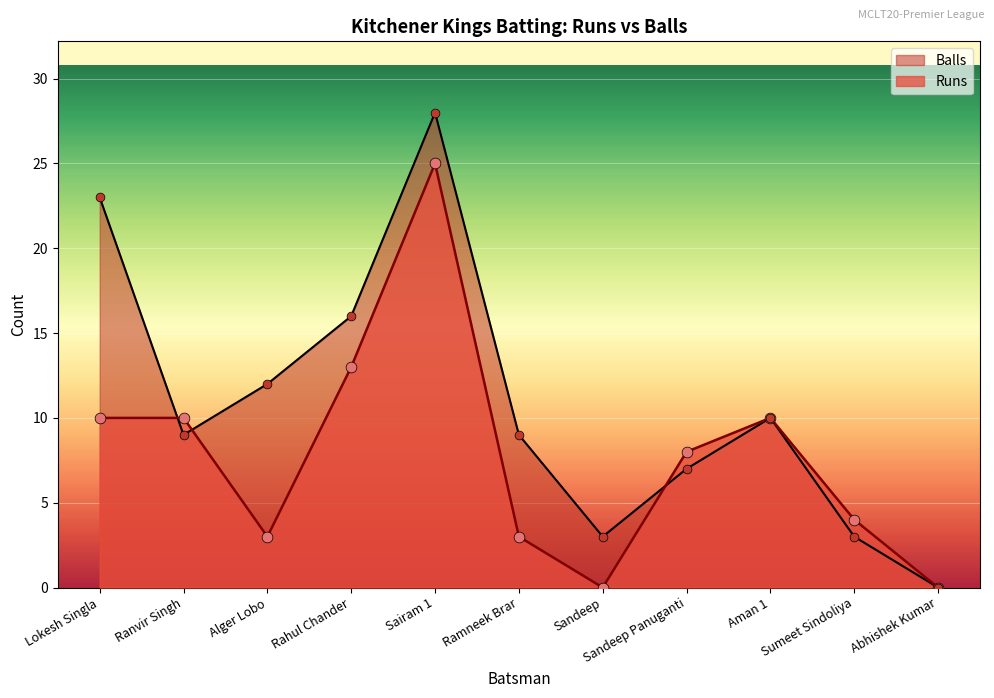

Which series has the widest spread of Y values?

Balls